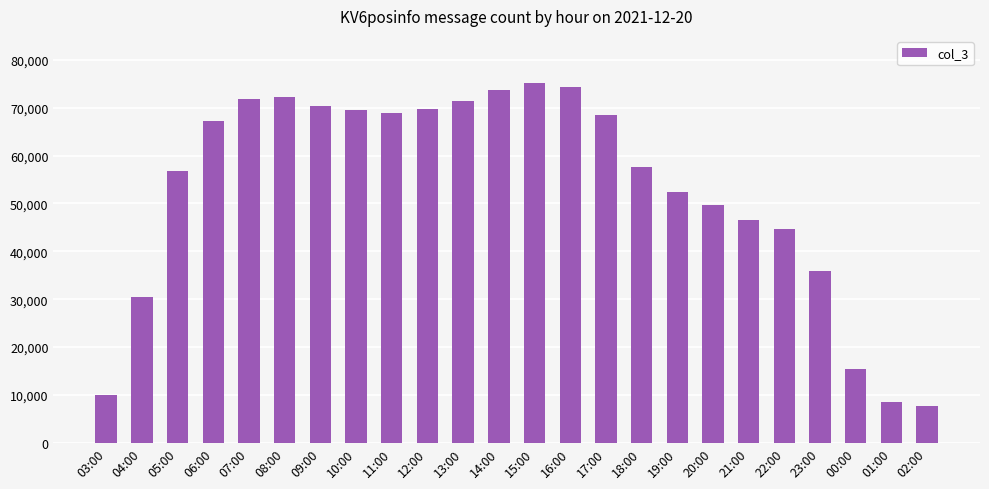

How many data points are less than 67310?

12